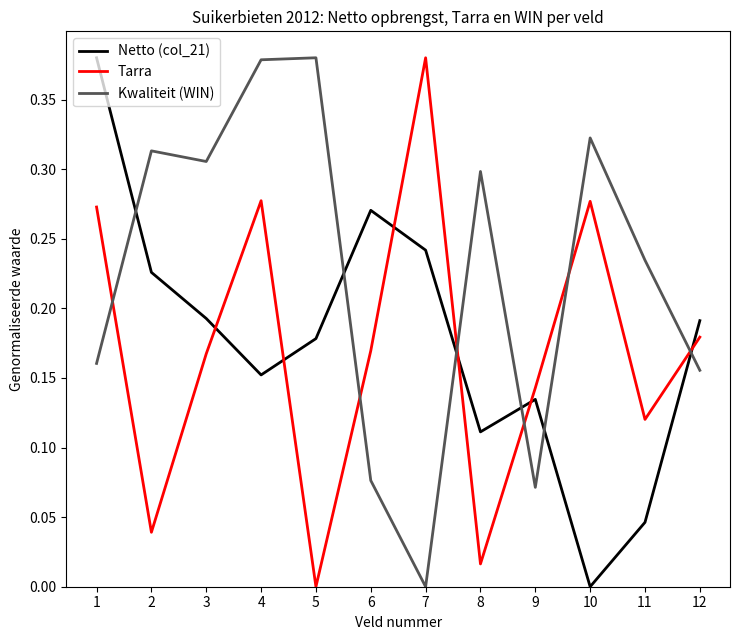

Where is the first local maximum for Tarra?

4